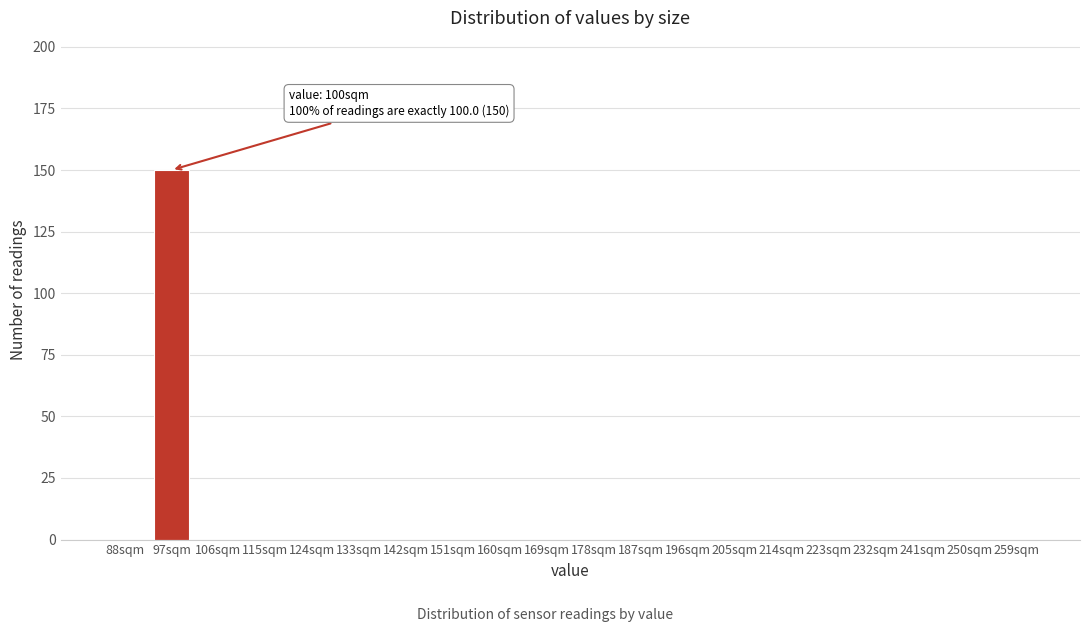

Reading left to right, transcribe all the data shown in this chart.

88sqm=0	97sqm=150	106sqm=0	115sqm=0	124sqm=0	133sqm=0	142sqm=0	151sqm=0	160sqm=0	169sqm=0	178sqm=0	187sqm=0	196sqm=0	205sqm=0	214sqm=0	223sqm=0	232sqm=0	241sqm=0	250sqm=0	259sqm=0